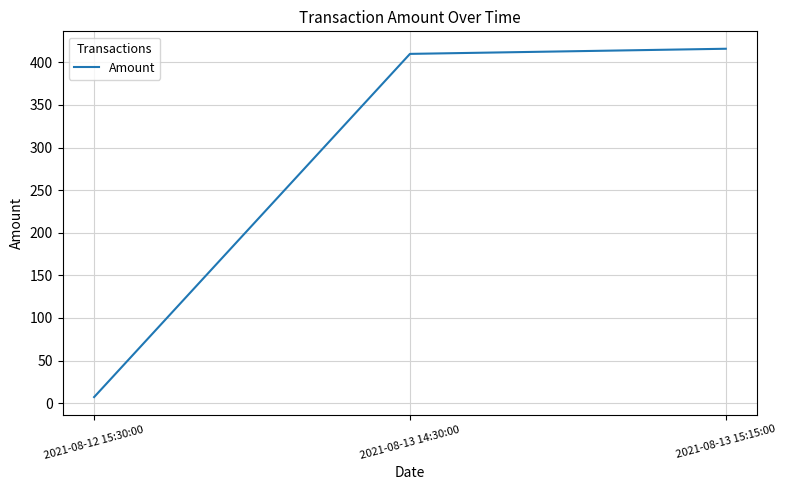

What is the sum of all values?

833.1